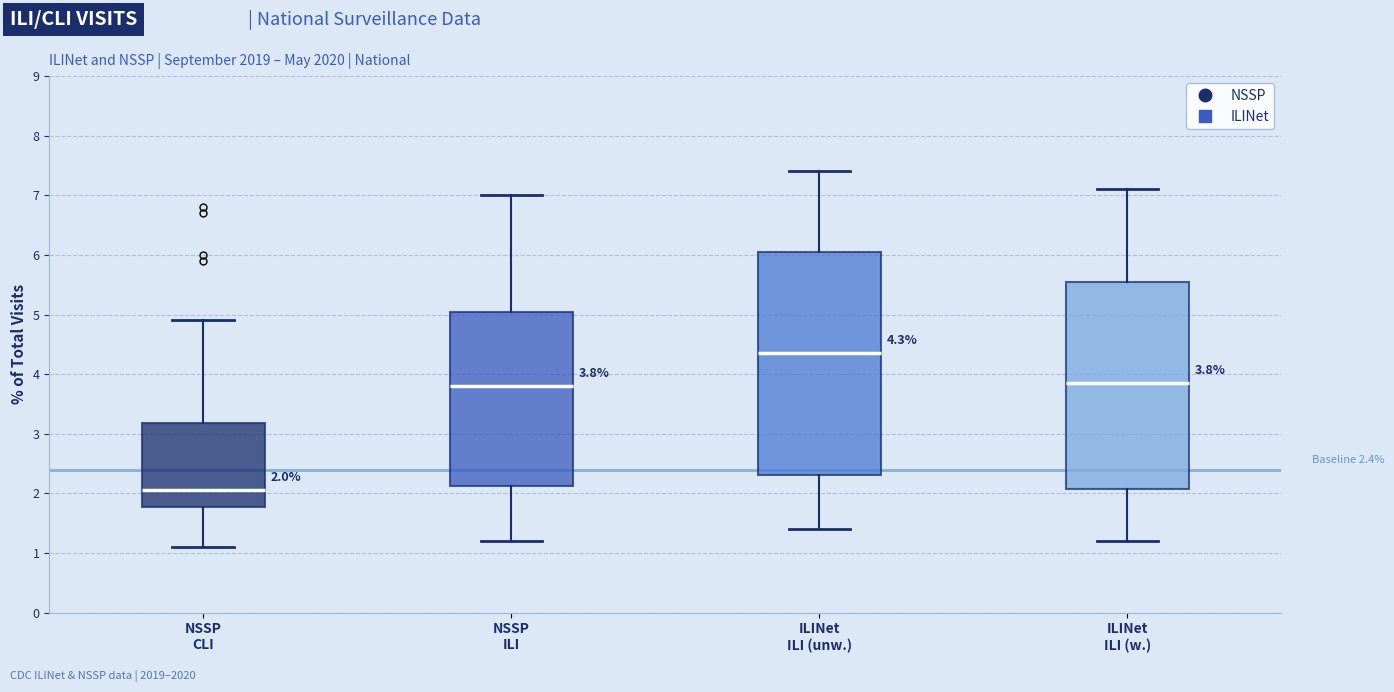

Which box's median line is the highest?

ILINet ILI (unw.)